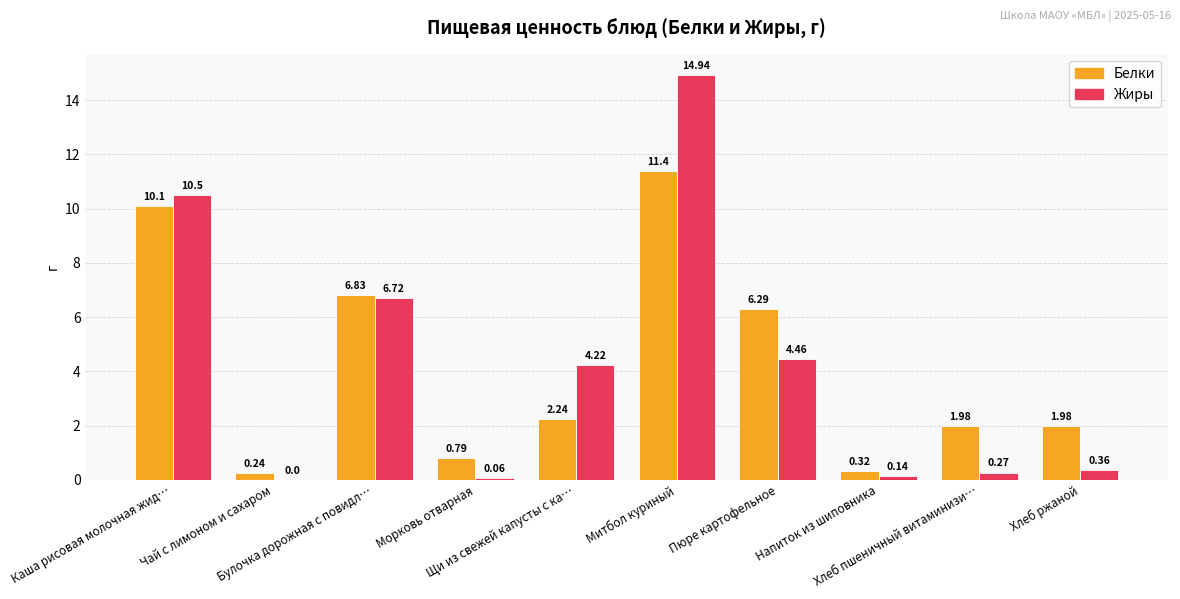

Which series has the largest total across all categories?

Белки